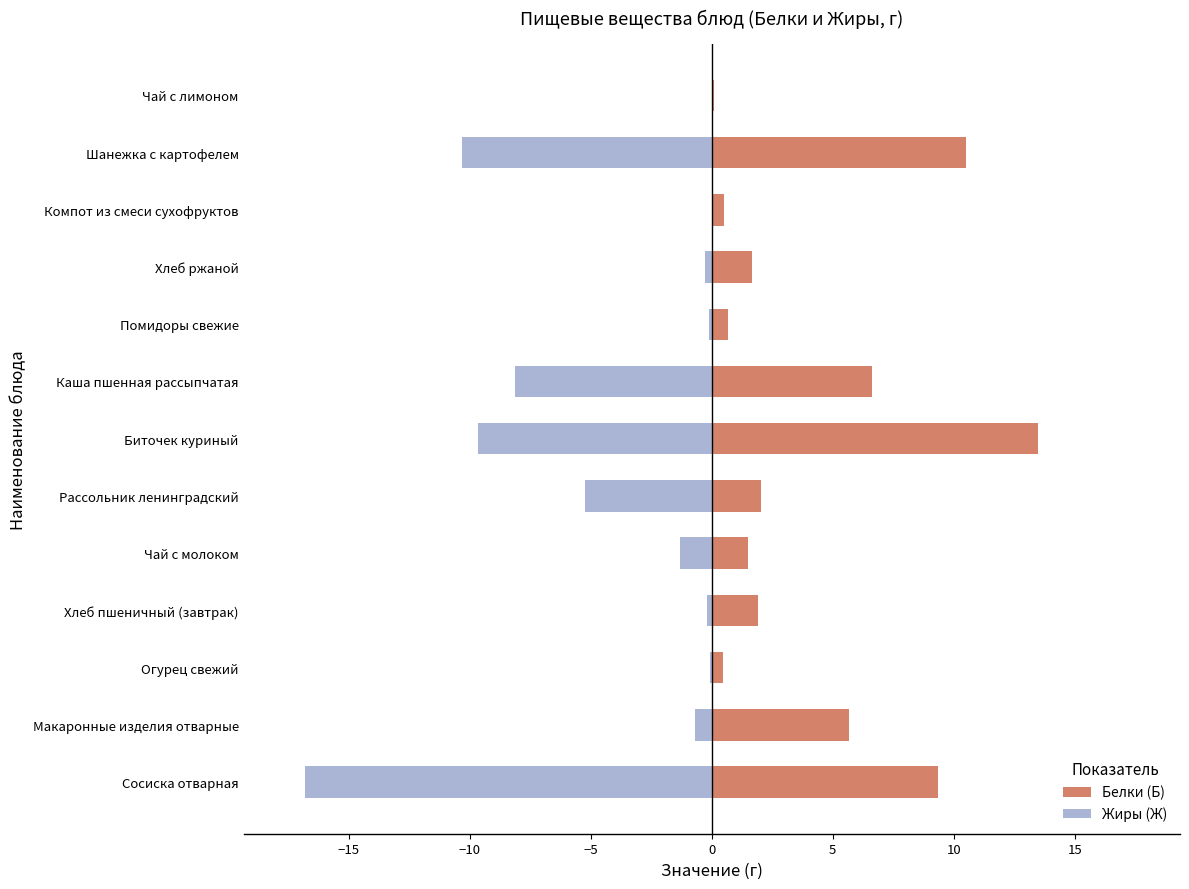

Is the value of Жиры (Ж) at Хлеб пшеничный (завтрак) greater than the value of Белки (Б) at Компот из смеси сухофруктов?

No